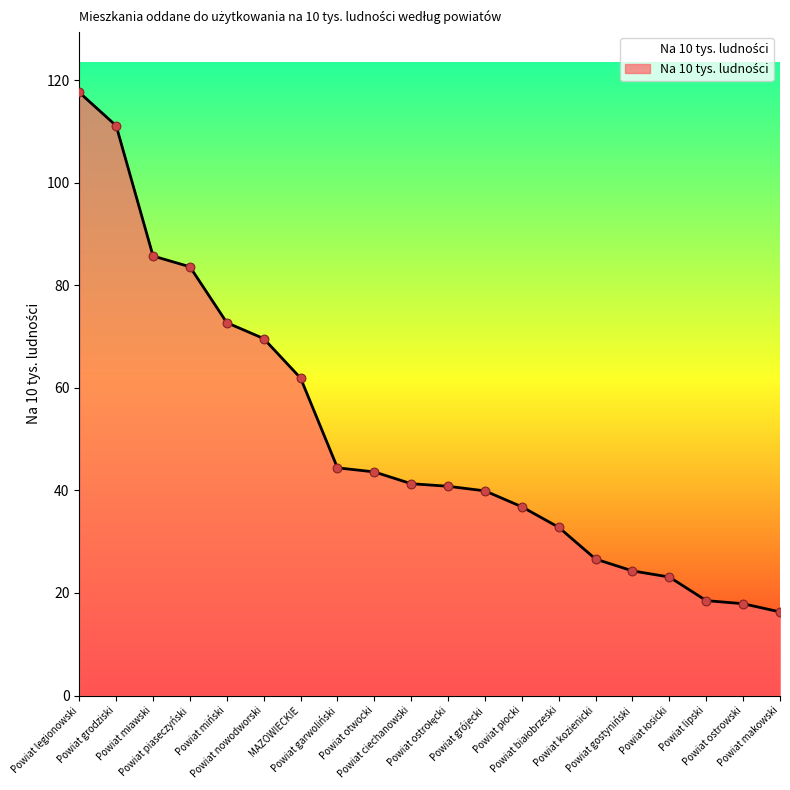

What is the ratio of the value at Powiat kozienicki to the value at Powiat ciechanowski?

0.6